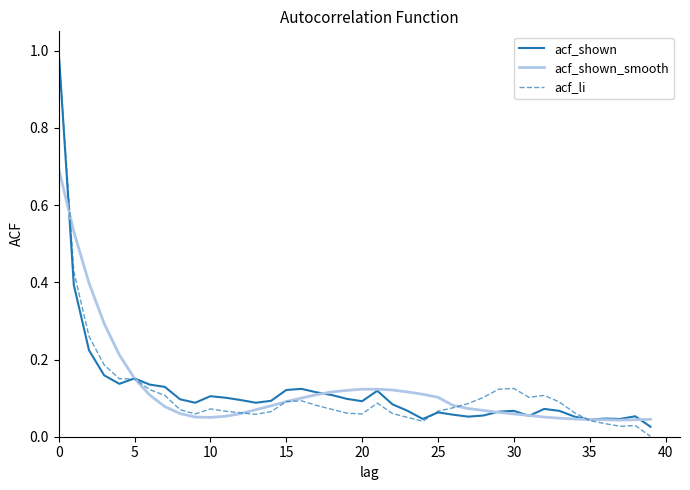

What is the difference between the maximum and minimum values in the acf_li series?

1.0